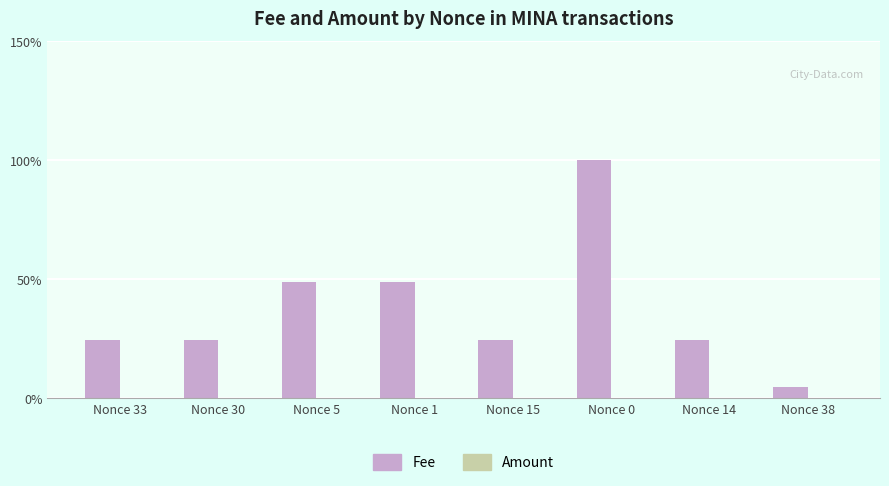

Reading left to right, extract all data points from this chart.

Nonce 33=24.4	Nonce 30=24.4	Nonce 5=48.8	Nonce 1=48.8	Nonce 15=24.4	Nonce 0=100.0	Nonce 14=24.4	Nonce 38=4.9